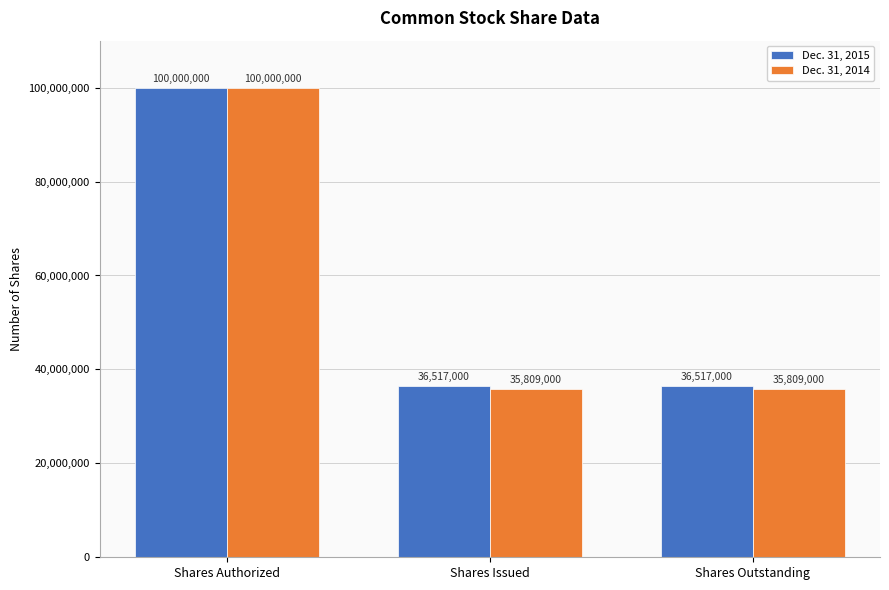

Rank the series at Shares Outstanding from highest to lowest value.

Dec. 31, 2015, Dec. 31, 2014